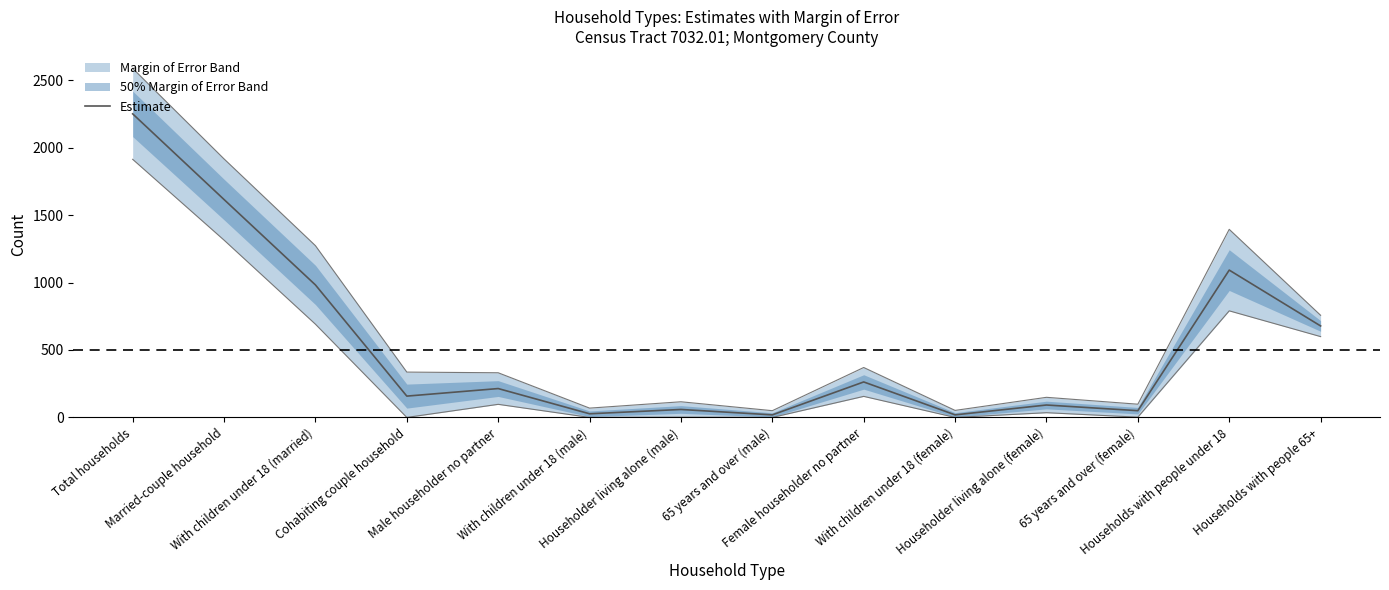

What is the sum of all values?

7518